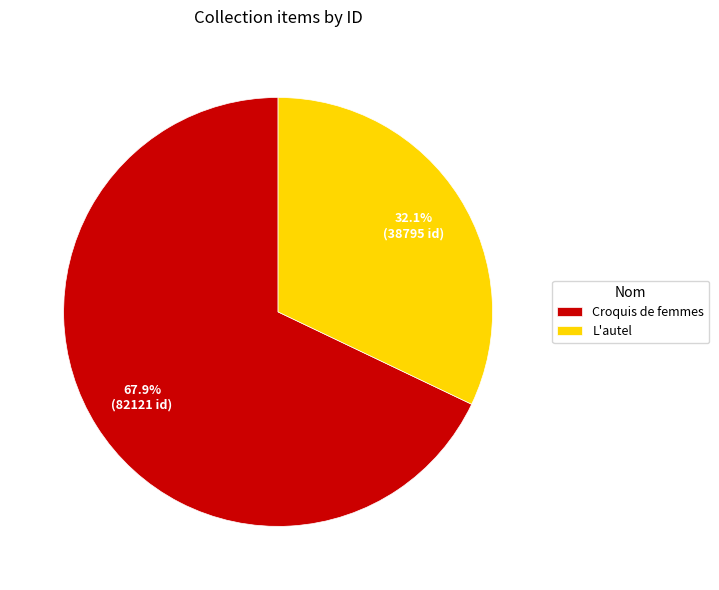

Is there a majority slice in this chart?

Yes